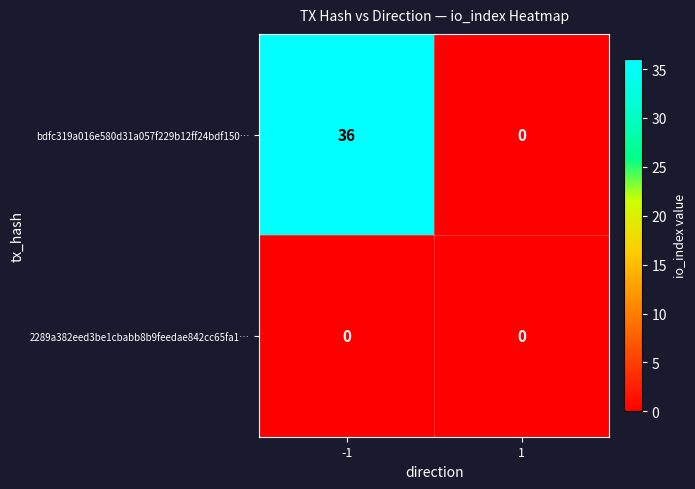

Rank the series by their average value, from highest to lowest.

bdfc319a016e580d31a057f229b12ff24bdf150…, 2289a382eed3be1cbabb8b9feedae842cc65fa1…